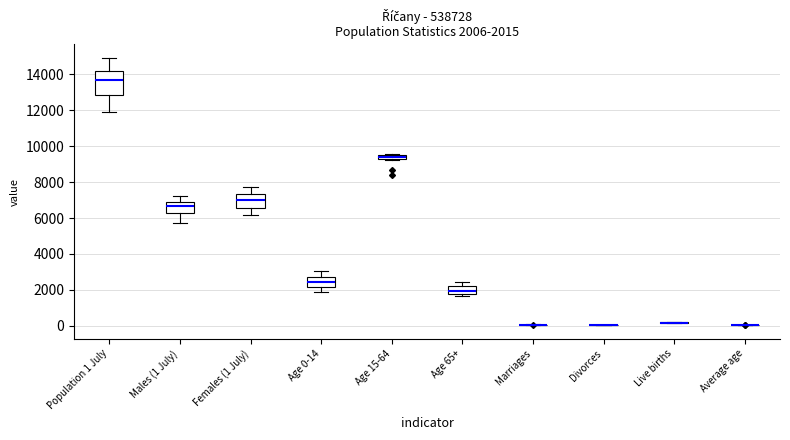

Which box is the tallest, from its lower edge to its upper edge?

Population 1 July